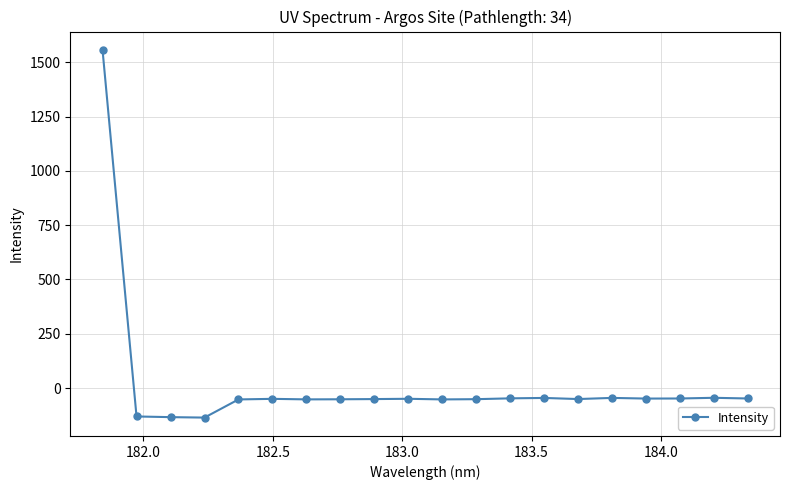

What is the difference between the second highest and minimum values?

91.2